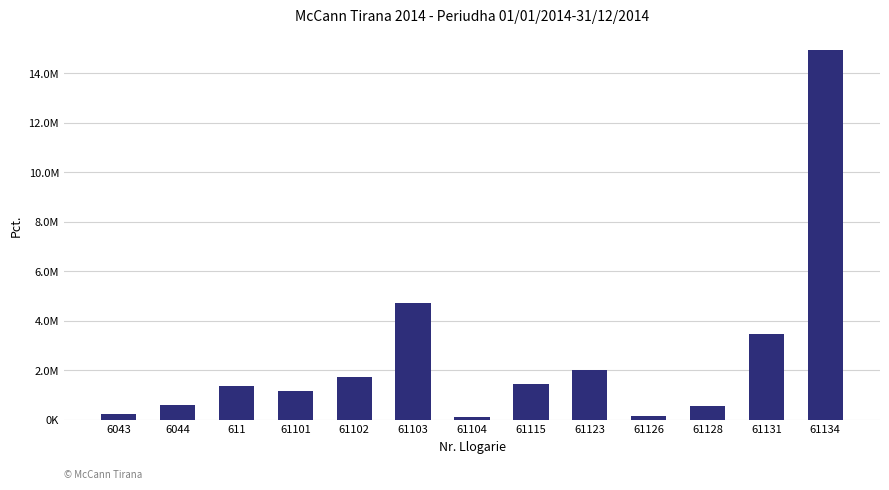

Are the bars horizontal?

No